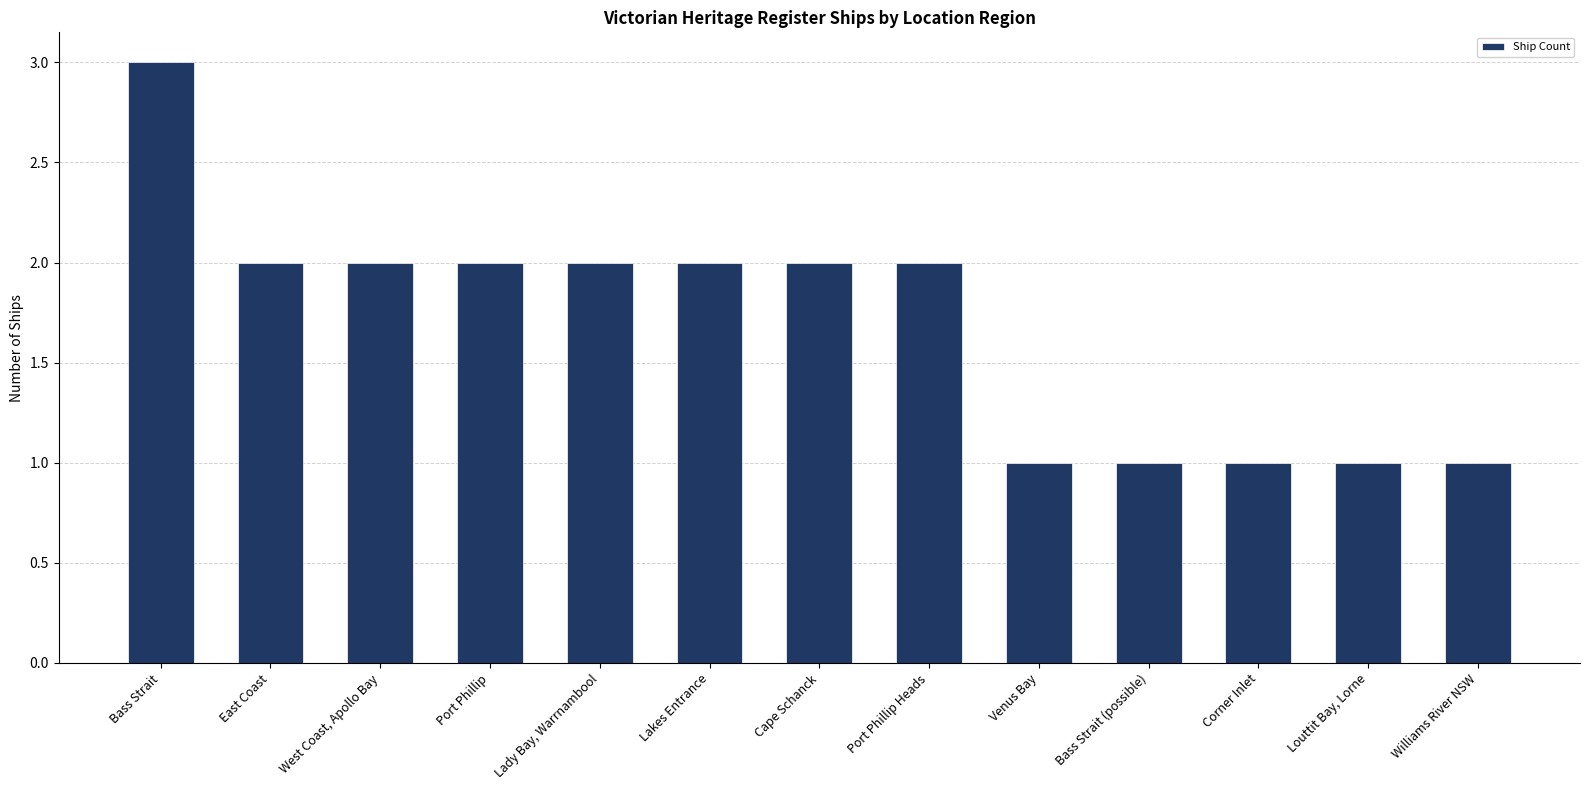

What is the value of the 10th bar from the left?

1